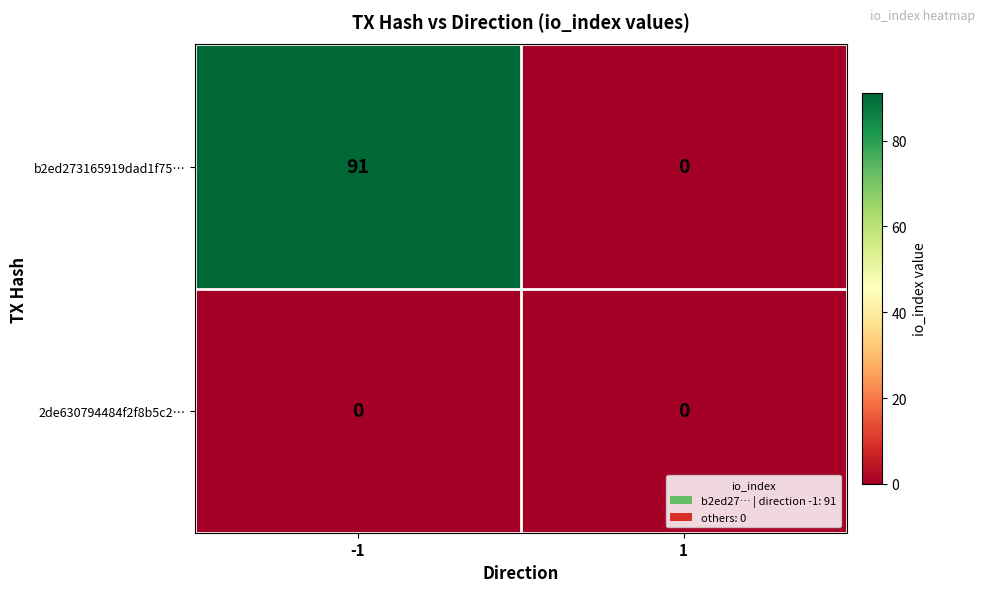

Reading left to right, list all the values displayed in this chart.

b2ed273165919dad1f75…: 91	0
2de630794484f2f8b5c2…: 0	0